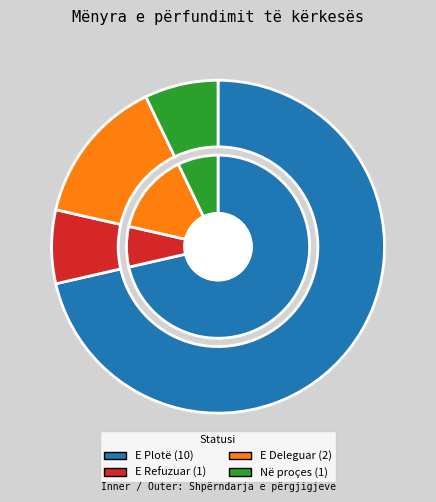

True or false: E Deleguar accounts for 27% of the total.

False